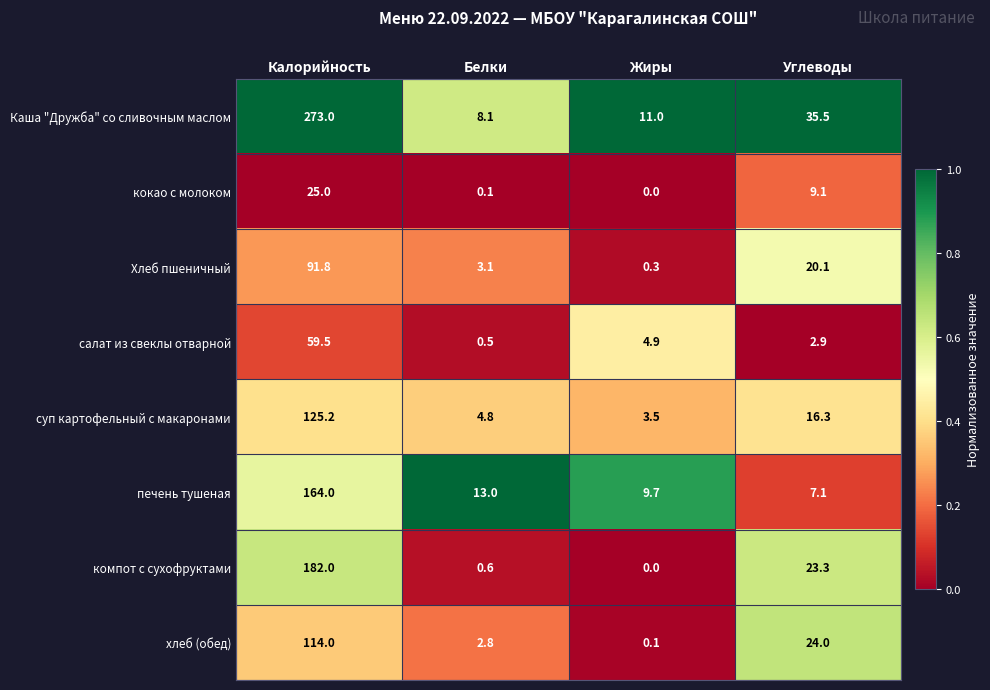

The value of Каша "Дружба" со сливочным маслом at Белки is 8.1. True or false?

True